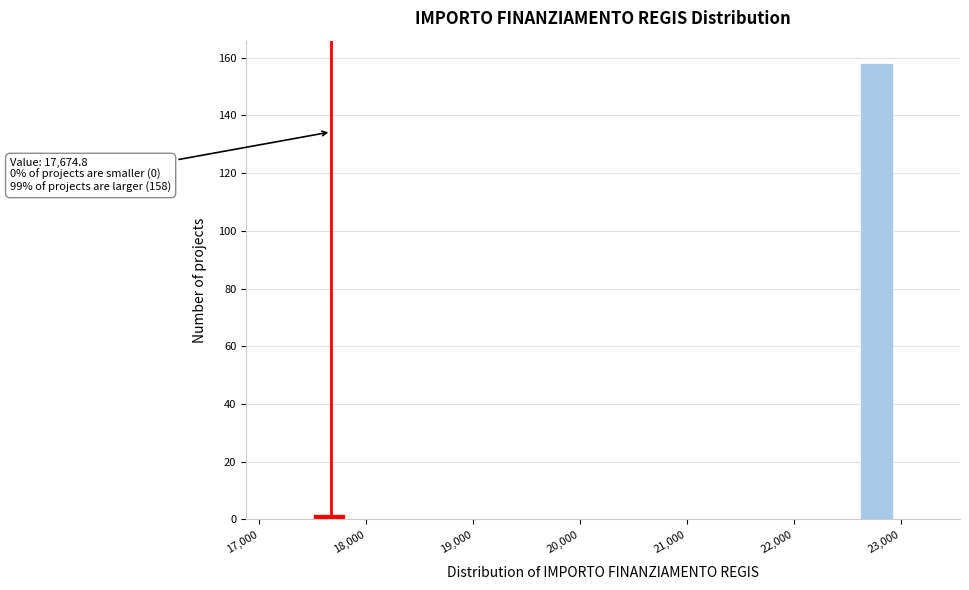

Read against the x-axis, roughly where is the centre of the tallest bar?

22800